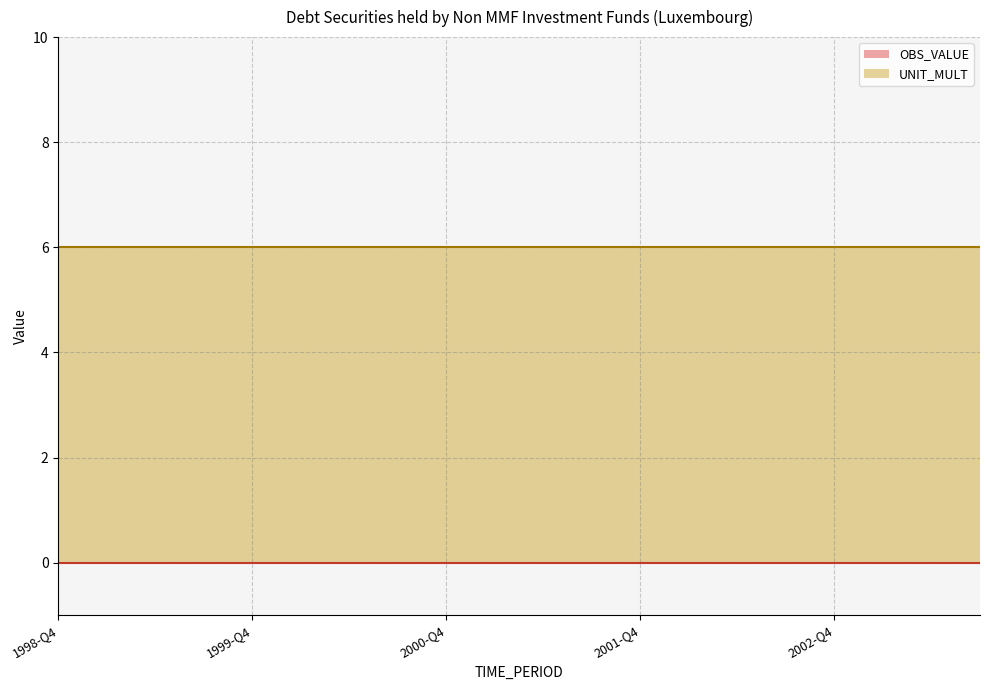

The value of OBS_VALUE at 1999-Q2 is 0. True or false?

True